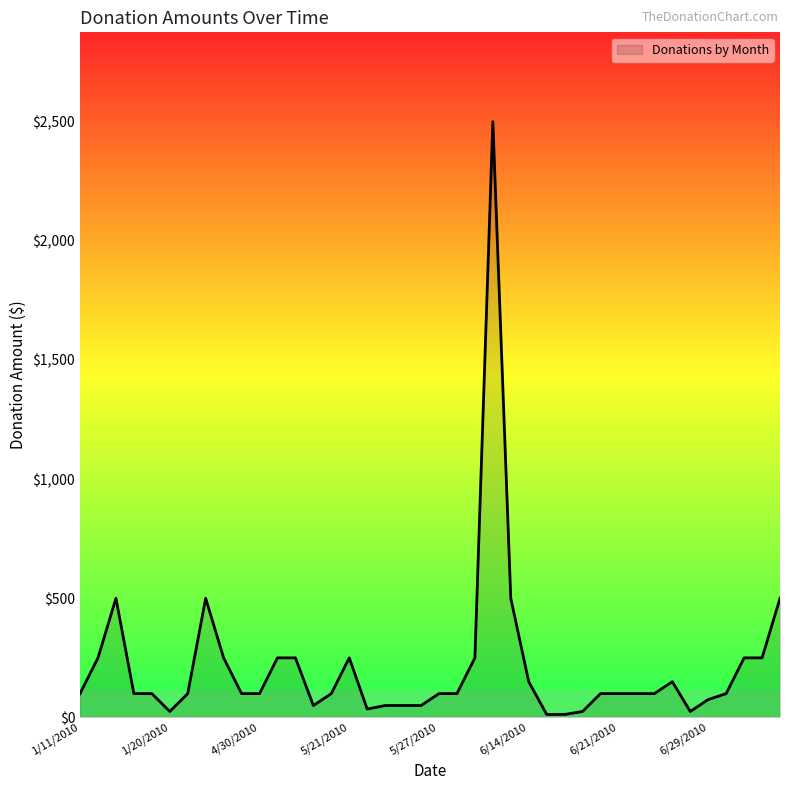

What is the maximum value shown in the chart?

2500.0